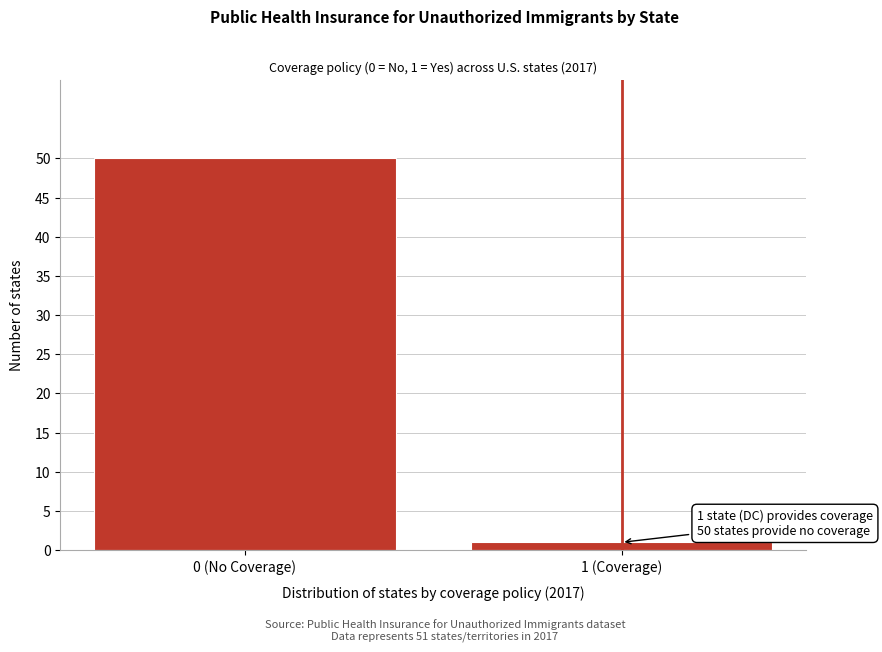

Reading right to left, what are all the values shown in this chart?

1 (Coverage)=1	0 (No Coverage)=50